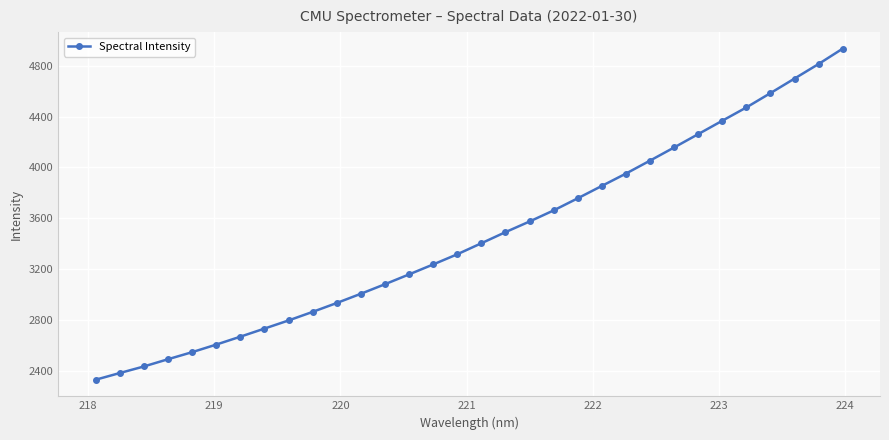

What is the greatest value displayed?

4934.5